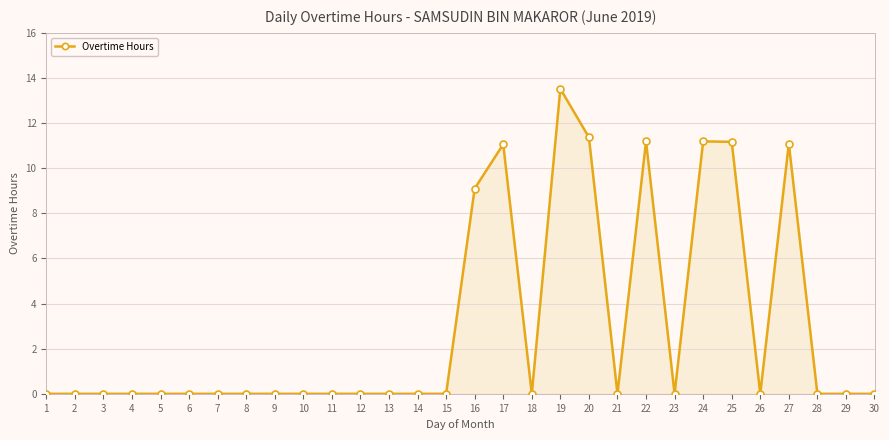

What is the change in value from 6 to 17?

+11.1